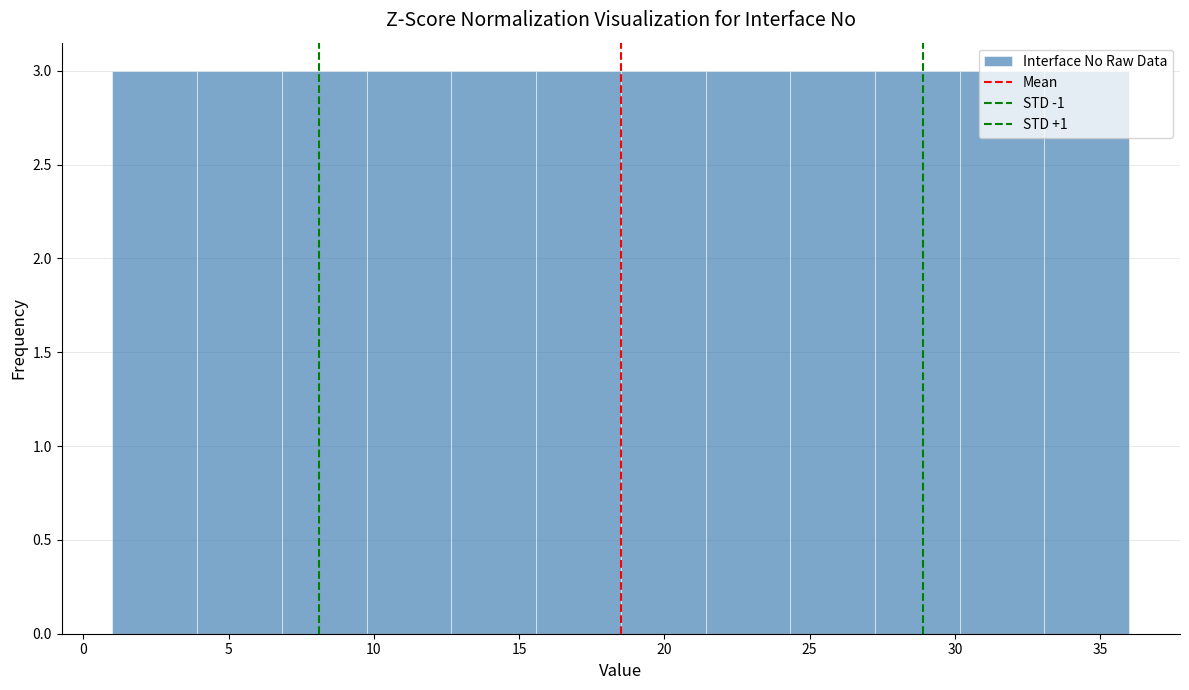

Reading left to right, transcribe this chart: for each bar, give the range it covers on the x-axis and its height. Neither the bar edges nor the heights are printed on the chart, so give them approximately, as read against the axes.

1.0 to 4.0: 3
4.0 to 7.0: 3
7.0 to 10.0: 3
10.0 to 12.5: 3
12.5 to 15.5: 3
15.5 to 18.5: 3
18.5 to 21.5: 3
21.5 to 24.5: 3
24.5 to 27.5: 3
27.5 to 30.0: 3
30.0 to 33.0: 3
33.0 to 36.0: 3